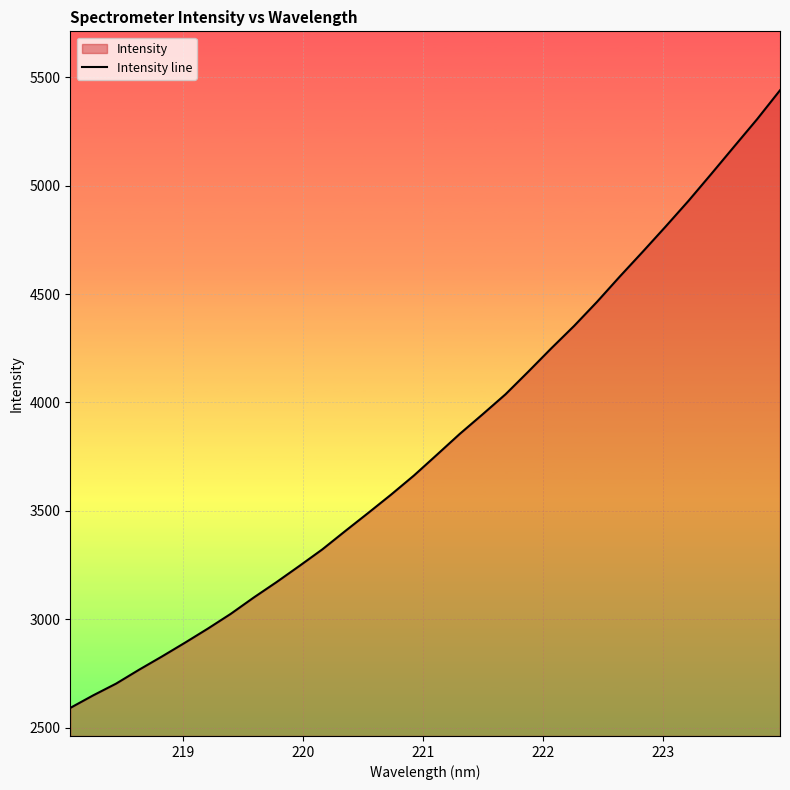

True or false: the data has more than 1 interior local peaks.

False